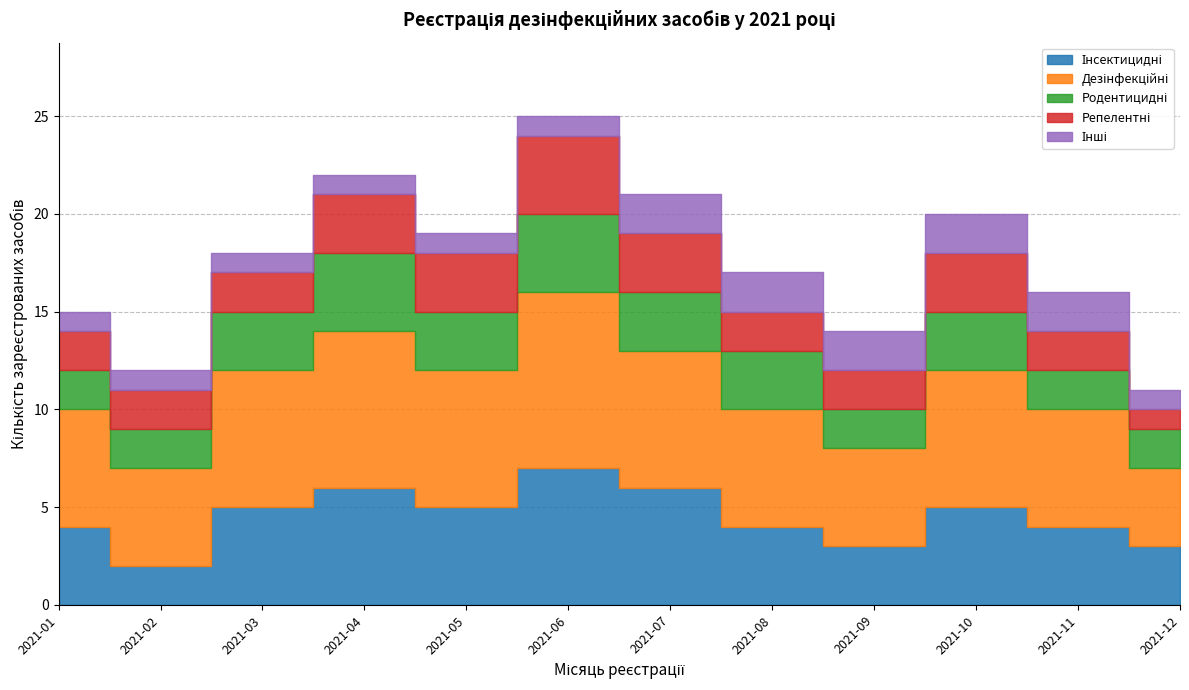

Is it true that the value at 2021-10 is 20?

True